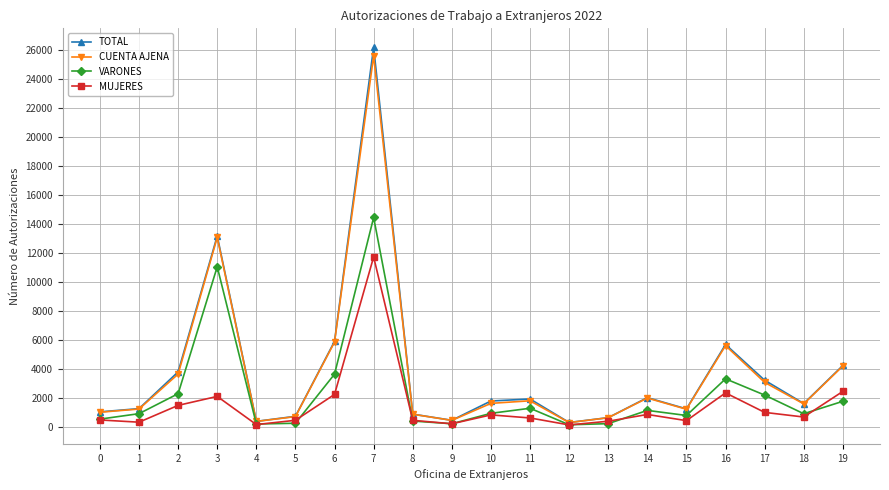

How many interior local peaks does the TOTAL series have?

5